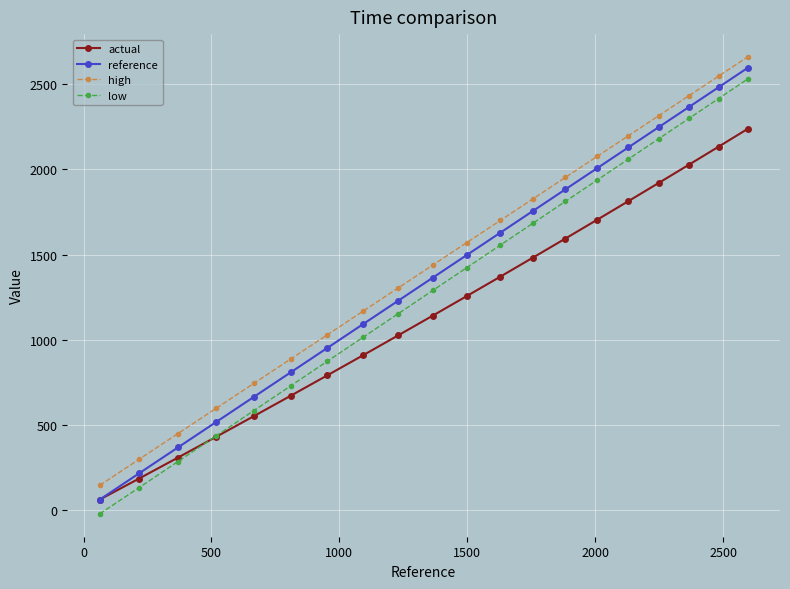

What is the difference between the maximum and minimum values in the reference series?

2532.4